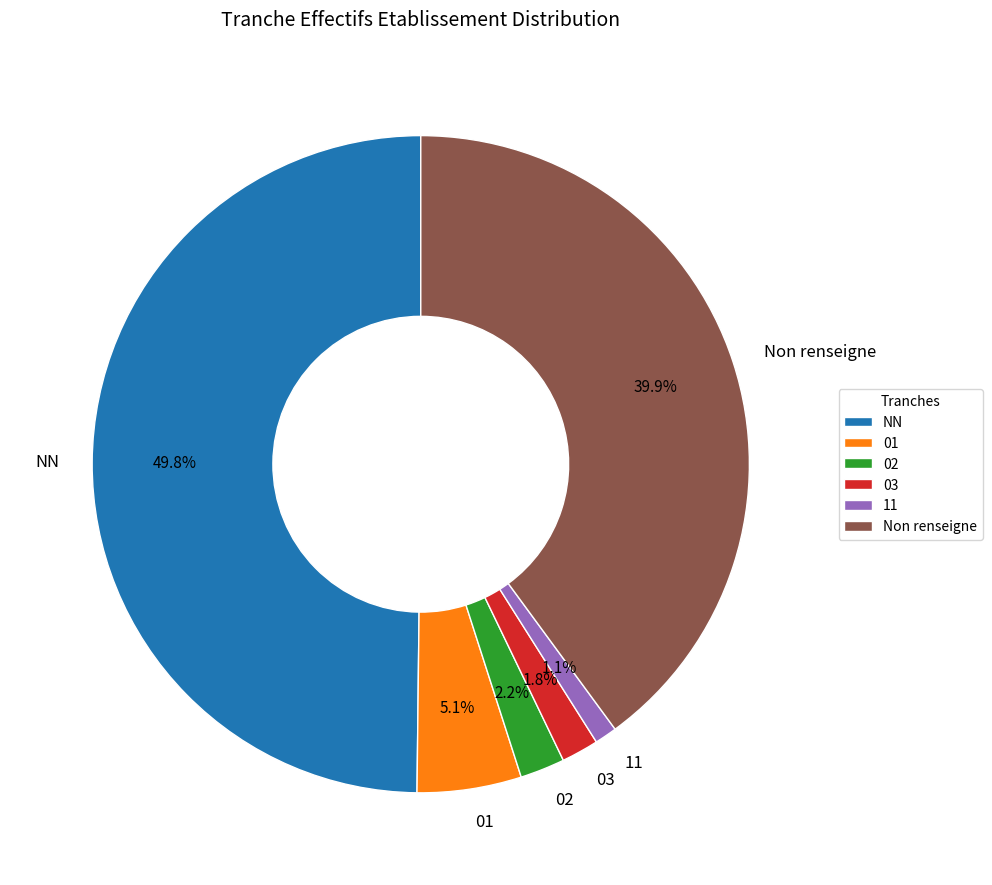

True or false: 01 accounts for 1% of the total.

False